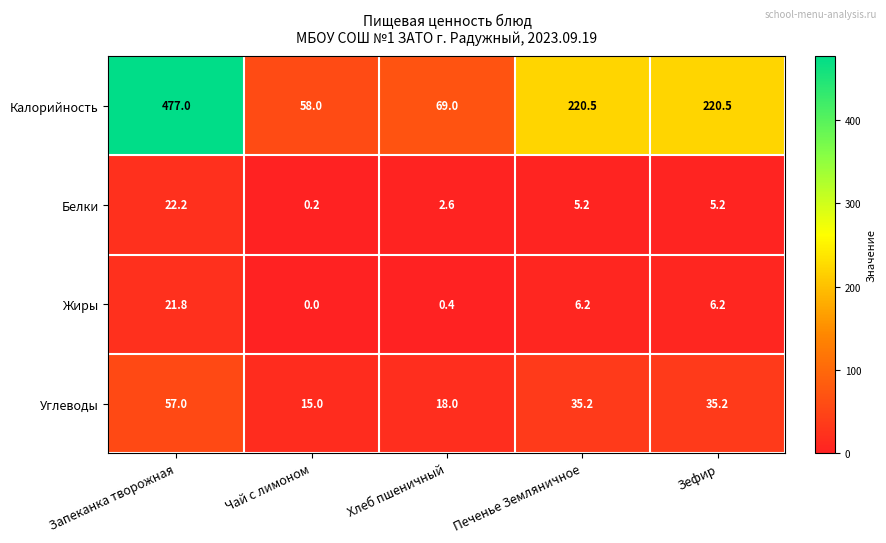

Which category has the highest value across all series?

Запеканка творожная